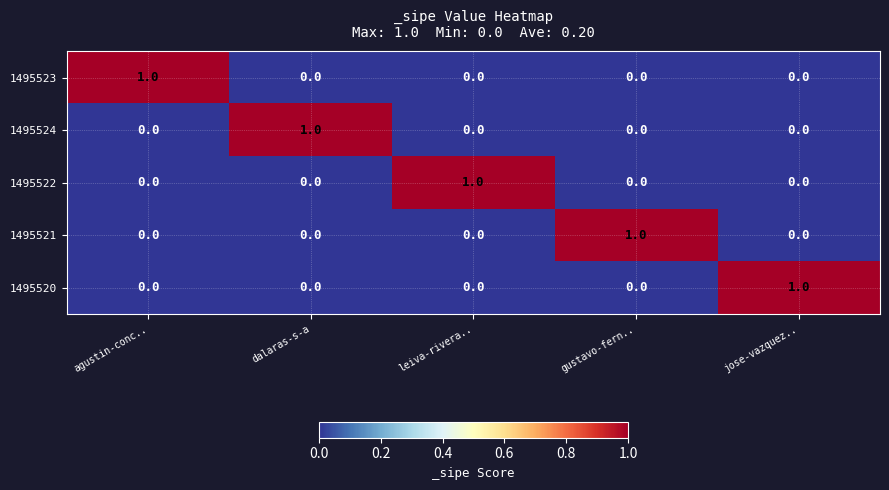

Reading right to left, what are all the values shown in this chart?

1495523: jose-vazquez..=0	gustavo-fern..=0	leiva-rivera..=0	dalaras-s-a=0	agustin-conc..=1
1495524: jose-vazquez..=0	gustavo-fern..=0	leiva-rivera..=0	dalaras-s-a=1	agustin-conc..=0
1495522: jose-vazquez..=0	gustavo-fern..=0	leiva-rivera..=1	dalaras-s-a=0	agustin-conc..=0
1495521: jose-vazquez..=0	gustavo-fern..=1	leiva-rivera..=0	dalaras-s-a=0	agustin-conc..=0
1495520: jose-vazquez..=1	gustavo-fern..=0	leiva-rivera..=0	dalaras-s-a=0	agustin-conc..=0